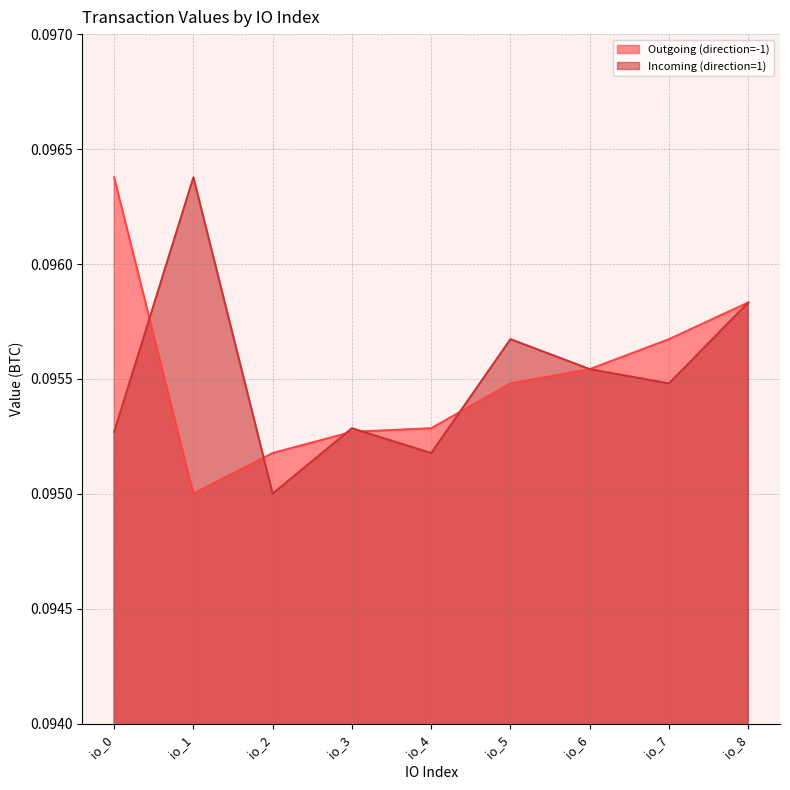

Which label corresponds to the smallest value in the chart?

io_1